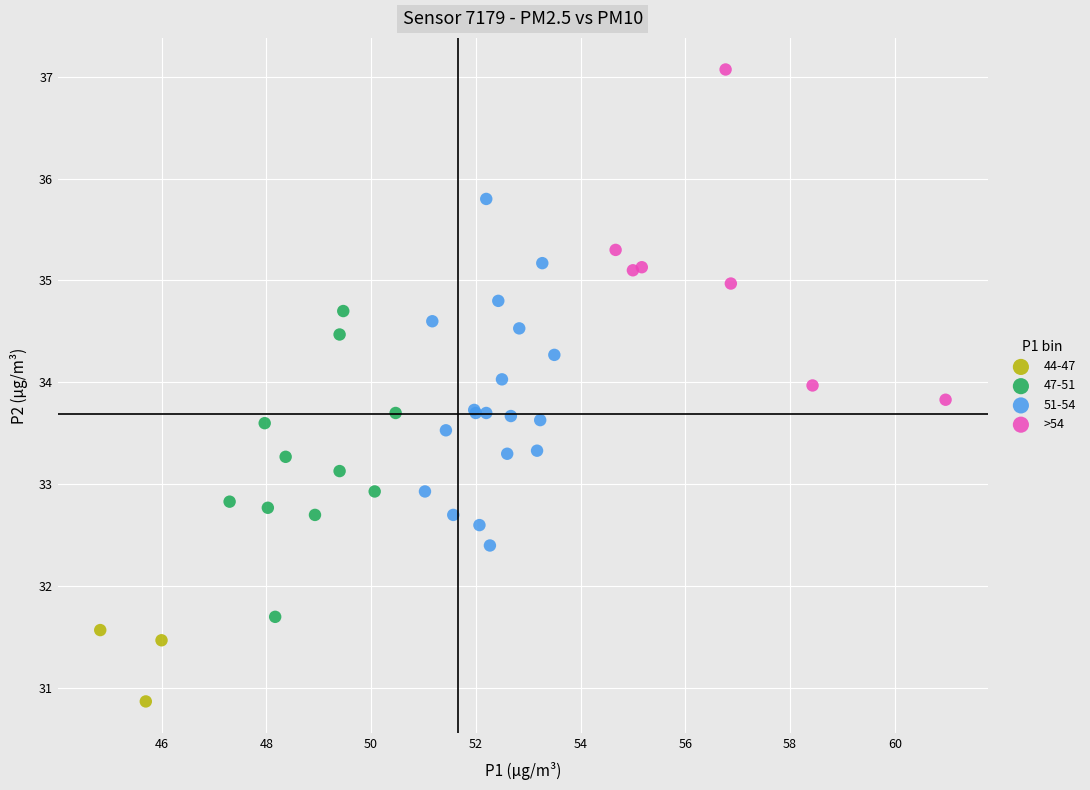

Which series reaches the maximum Y coordinate?

>54